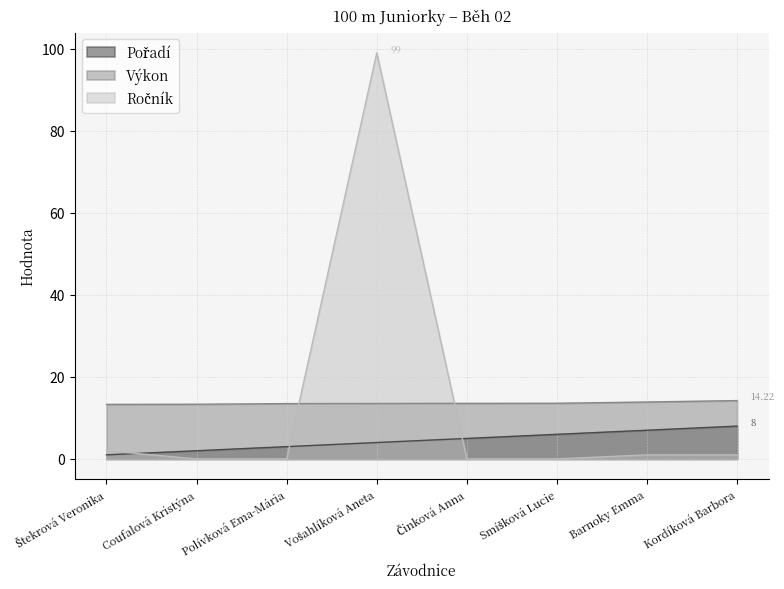

What is the maximum value for Pořadí?

8.0